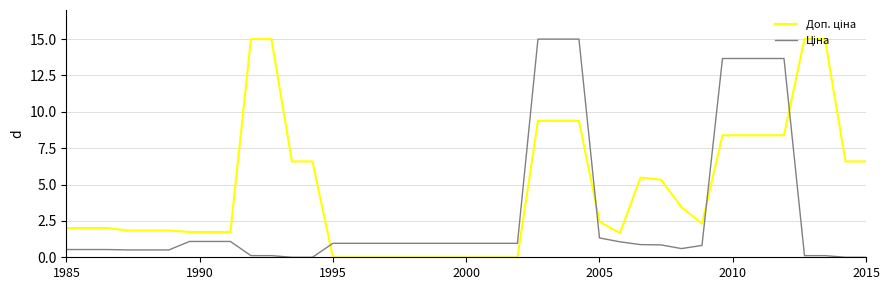

What is the maximum value shown in the chart?

15.0